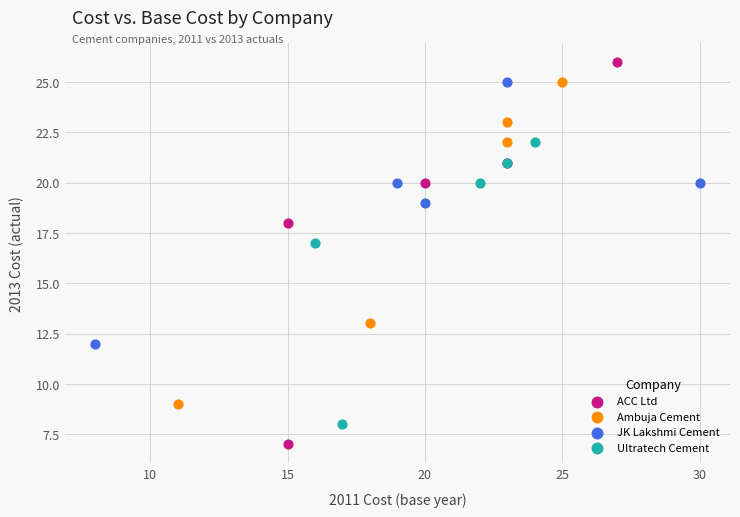

Which series reaches the minimum Y coordinate?

ACC Ltd